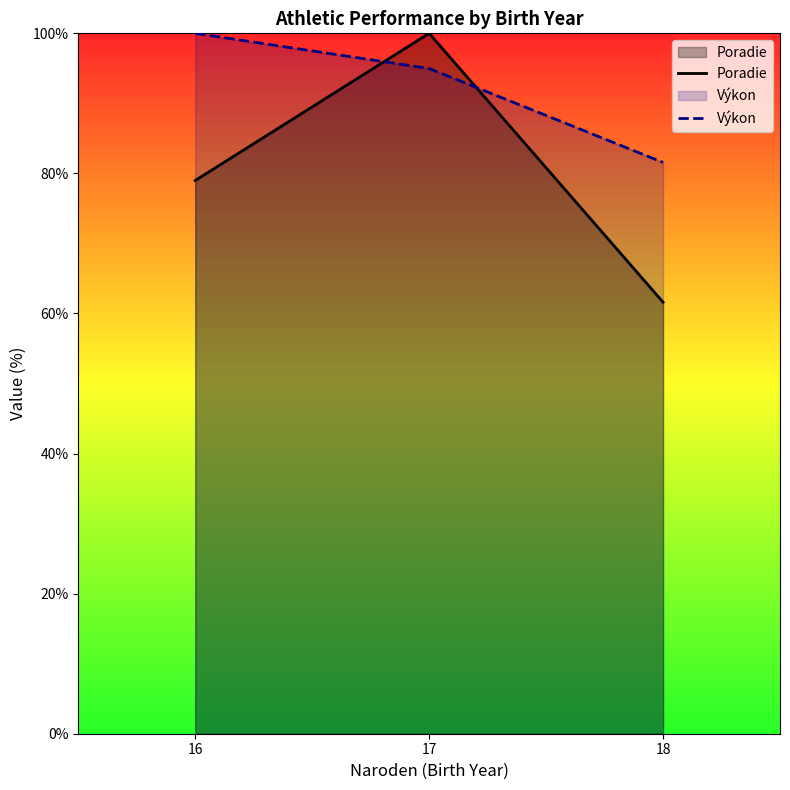

Reading left to right, transcribe all the data shown in this chart.

Poradie: 16=79.0	17=100.0	18=61.6
Výkon: 16=100.0	17=95.0	18=81.6